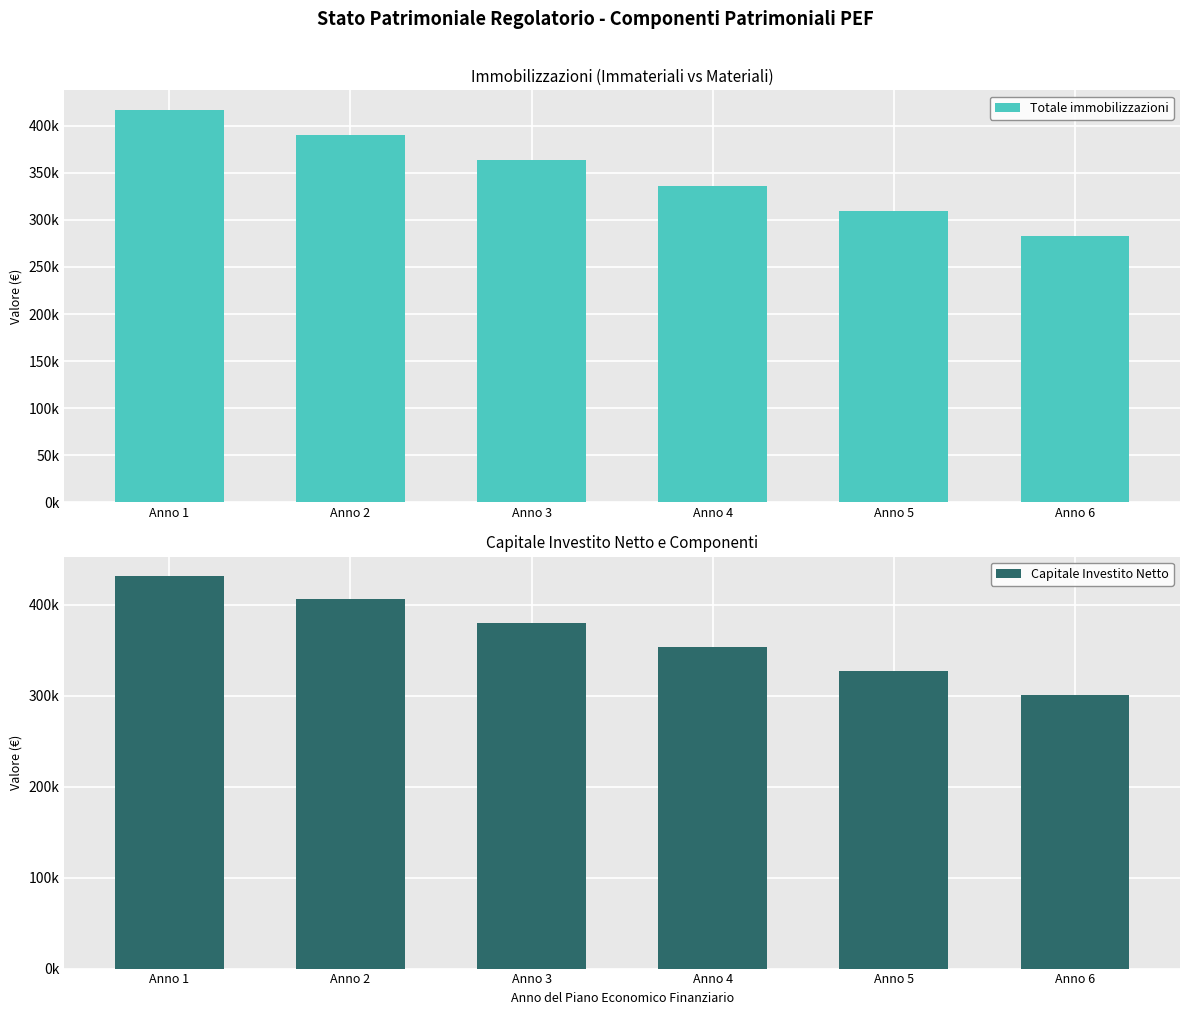

Rank the categories by Totale immobilizzazioni value from lowest to highest.

Anno 6, Anno 5, Anno 4, Anno 3, Anno 2, Anno 1